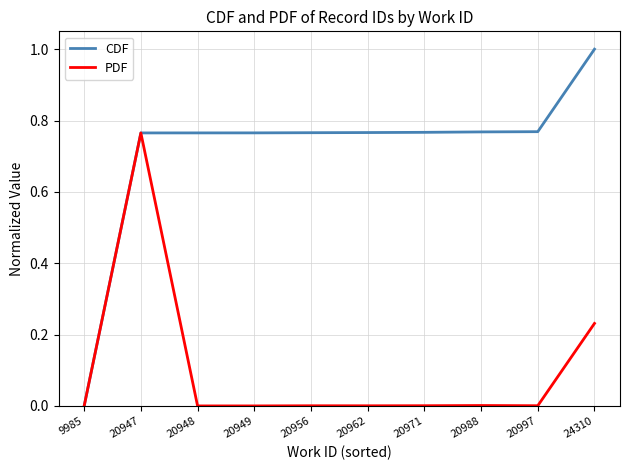

Which series changed the most between 9985 and 20962?

CDF